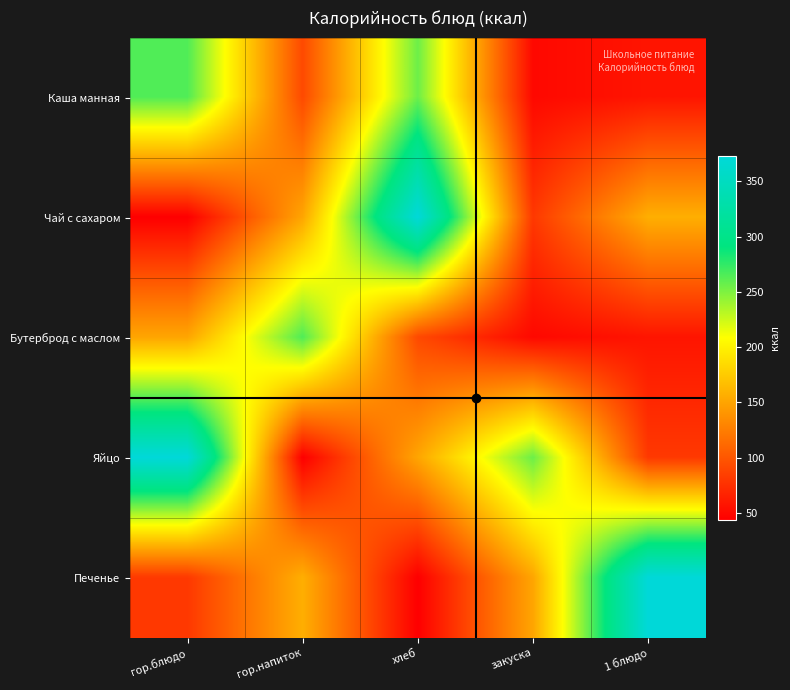

List the series in order of their peak value, lowest first.

Каша манная, Бутерброд с маслом, Чай с сахаром, Яйцо, Печенье